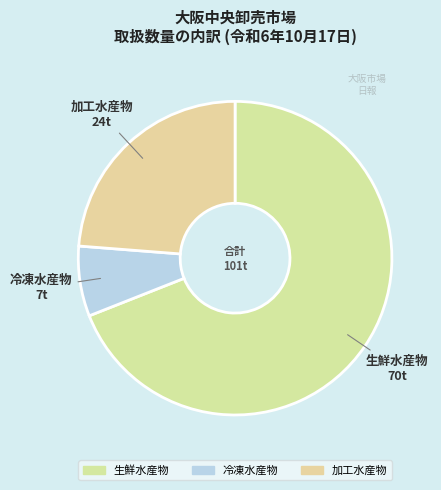

How many slices are in this pie chart?

3